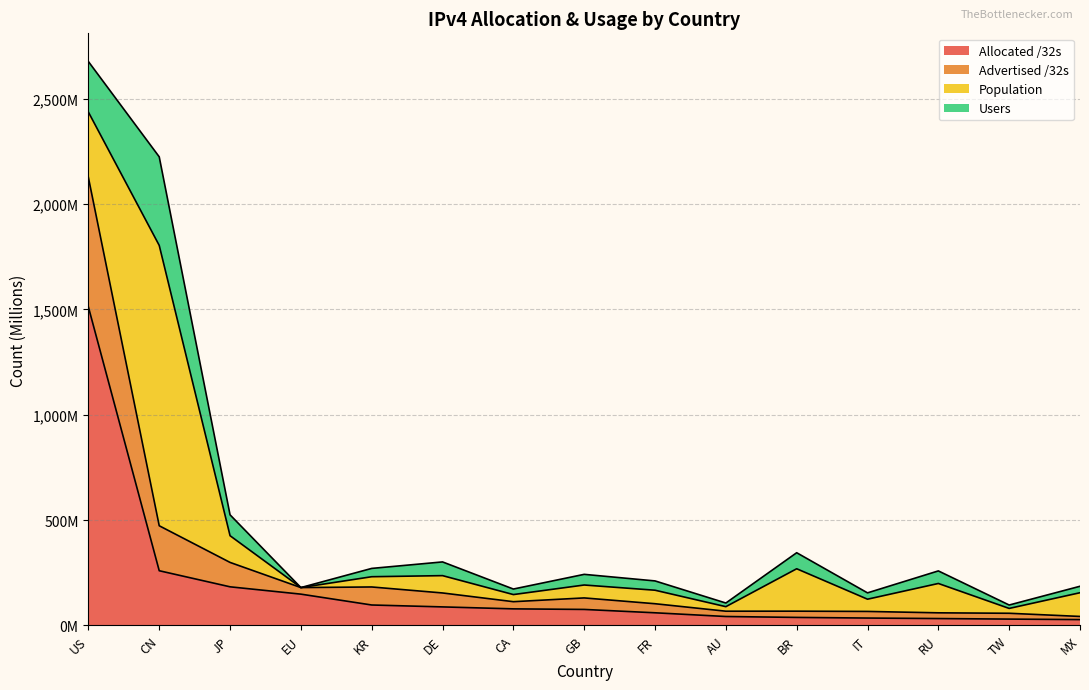

Does the chart display data point markers on the line(s)?

No